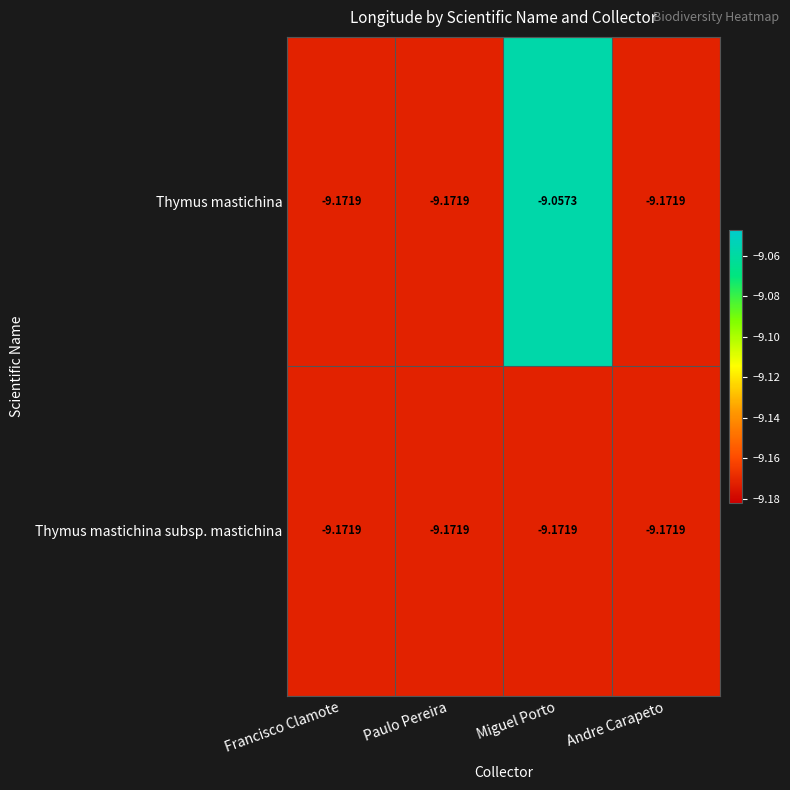

How many categories are shown in the chart?

4